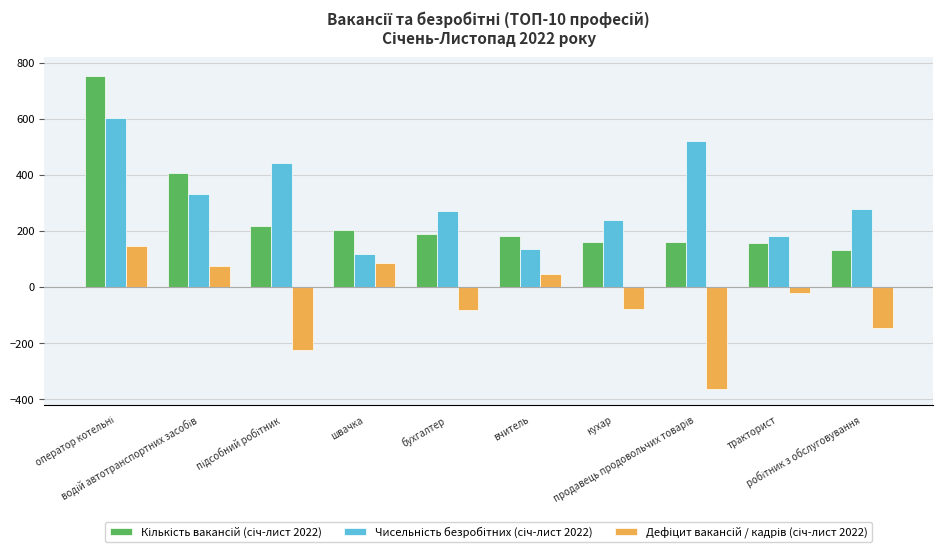

What is the greatest value displayed?

751